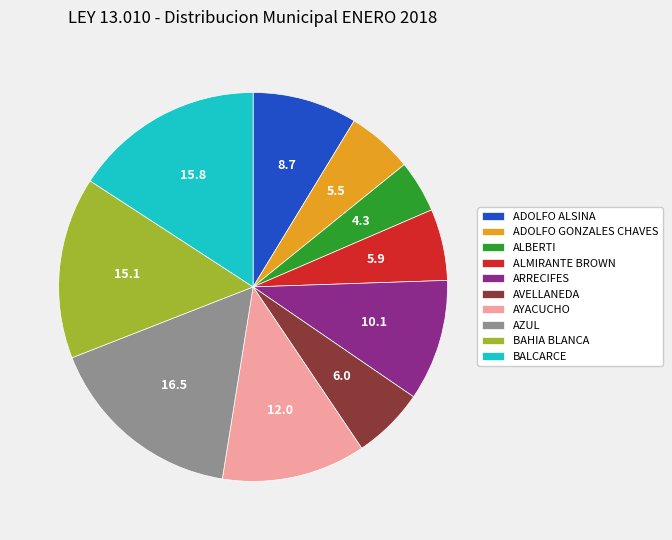

True or false: ARRECIFES accounts for 10% of the total.

True